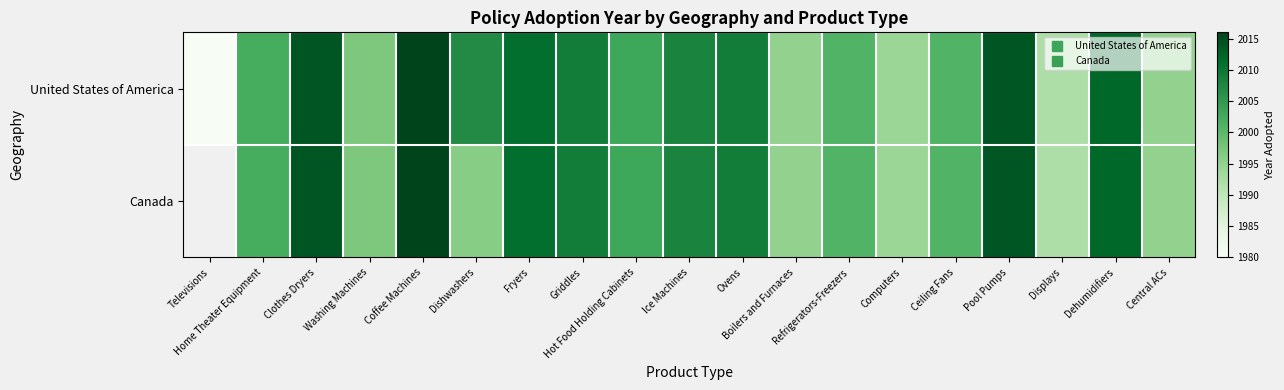

What is the difference between the United States of America values at Displays and Central ACs?

3.0